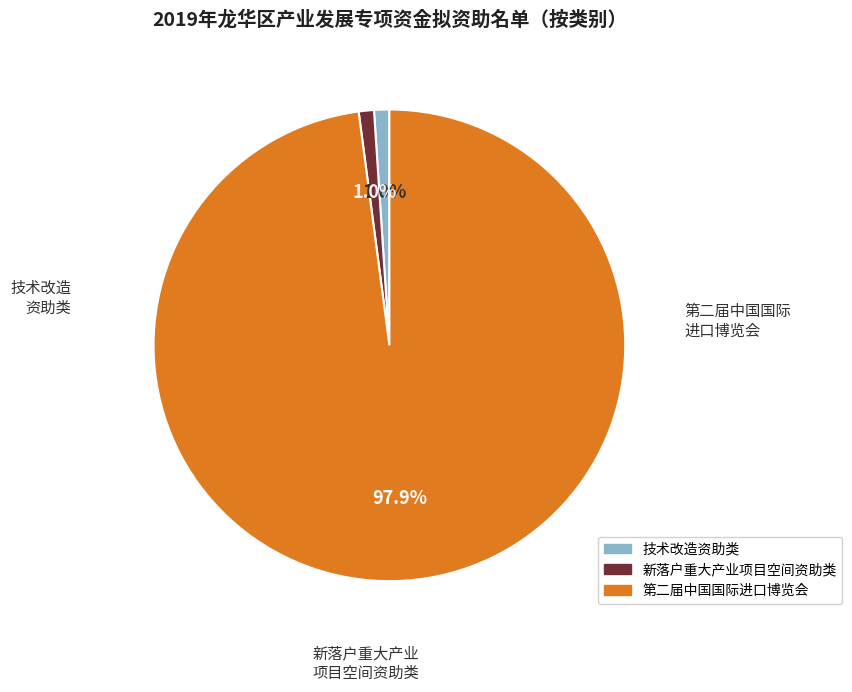

What is the ratio of the value at 新落户重大产业项目空间资助类 to the value at 技术改造资助类?

1.0